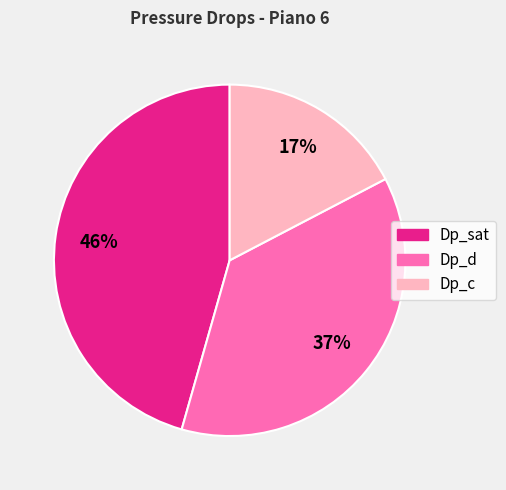

To the nearest percent, what is the difference between the Dp_d and Dp_sat slice percentages?

9%